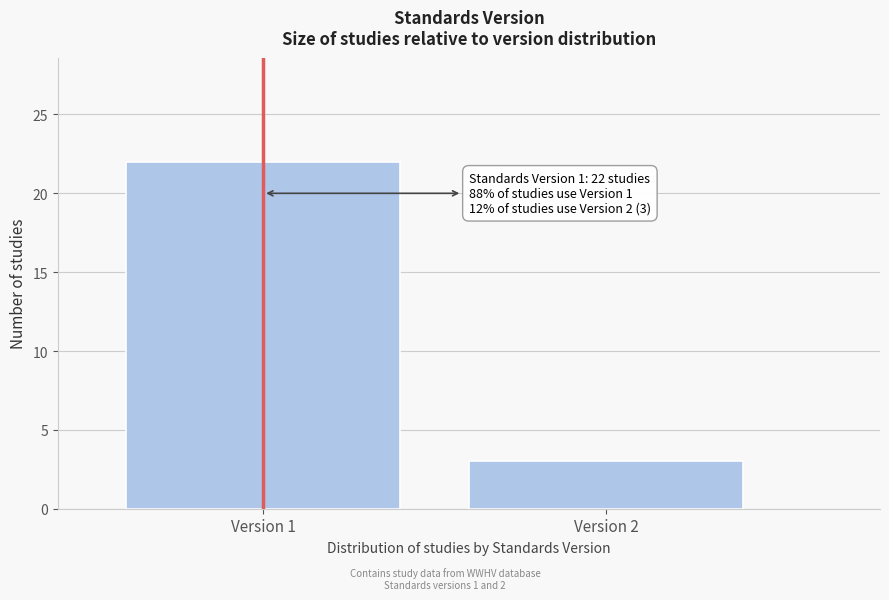

Reading left to right, what are all the values shown in this chart?

22	3